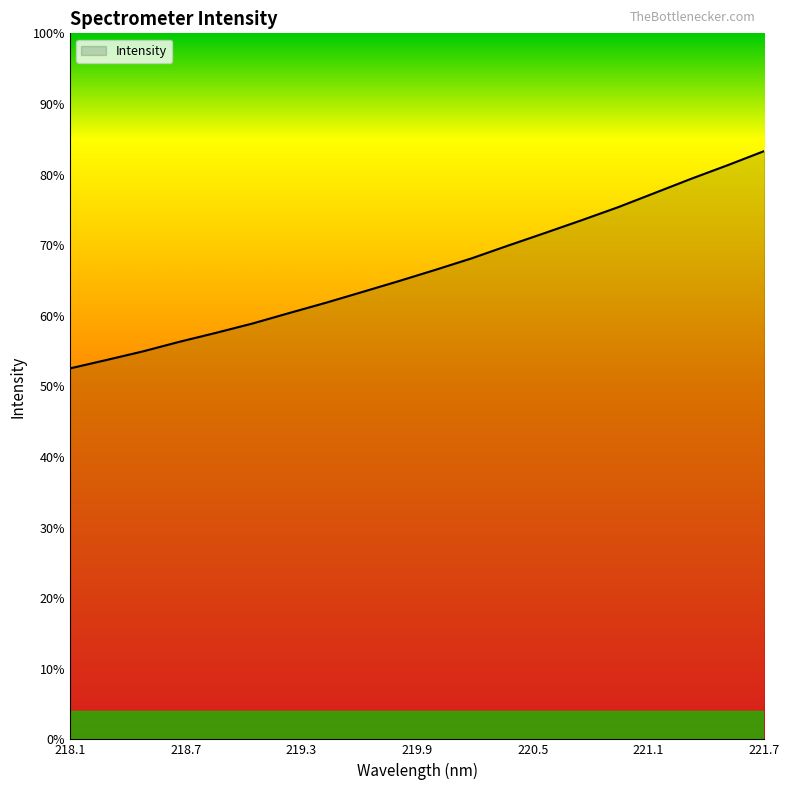

Which category has the lowest value across all series?

218.1